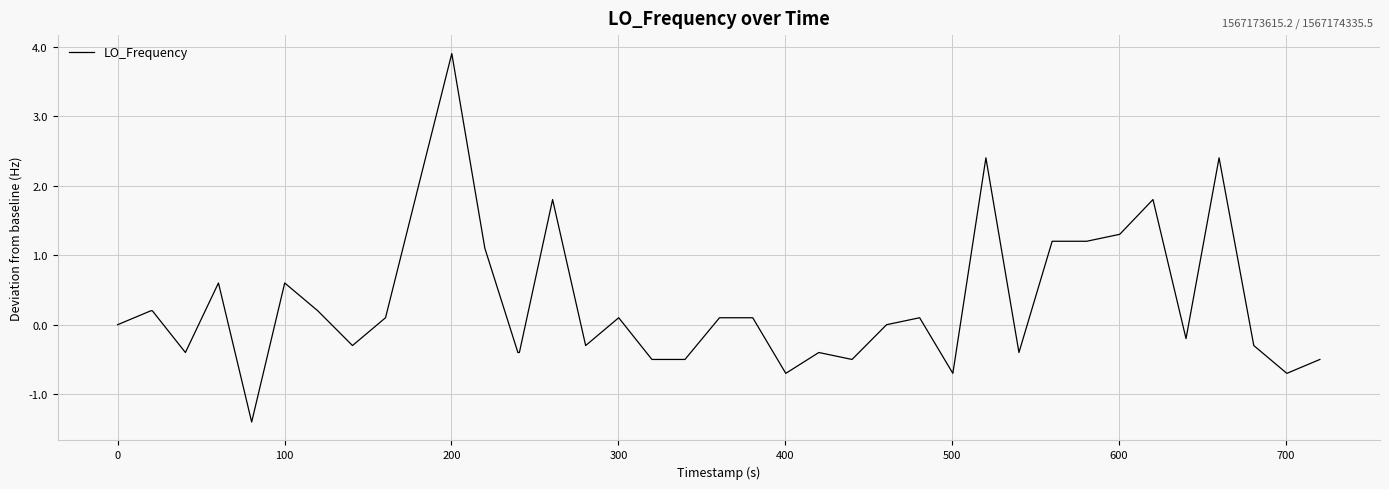

What is the maximum value shown in the chart?

3.9